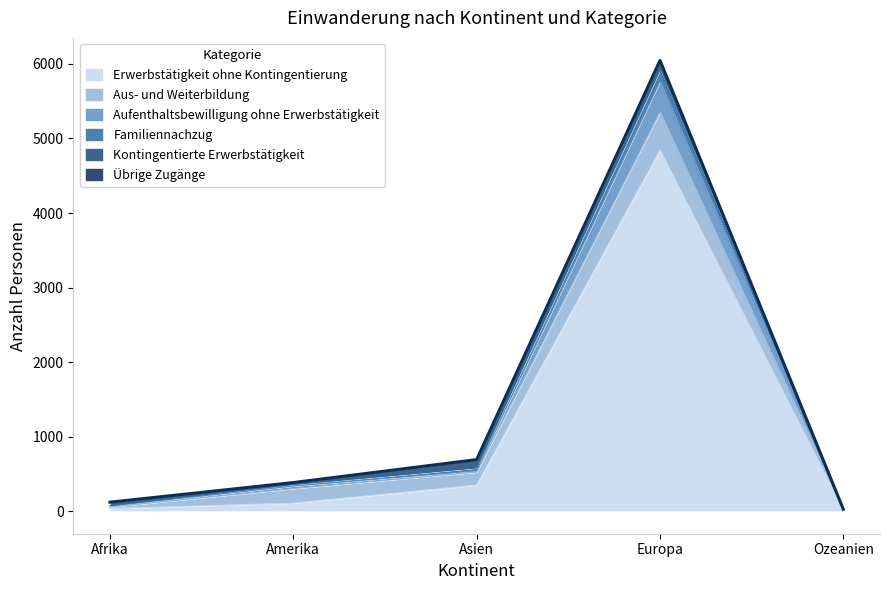

The Familiennachzug series shows 26 at Ozeanien. True or false?

True